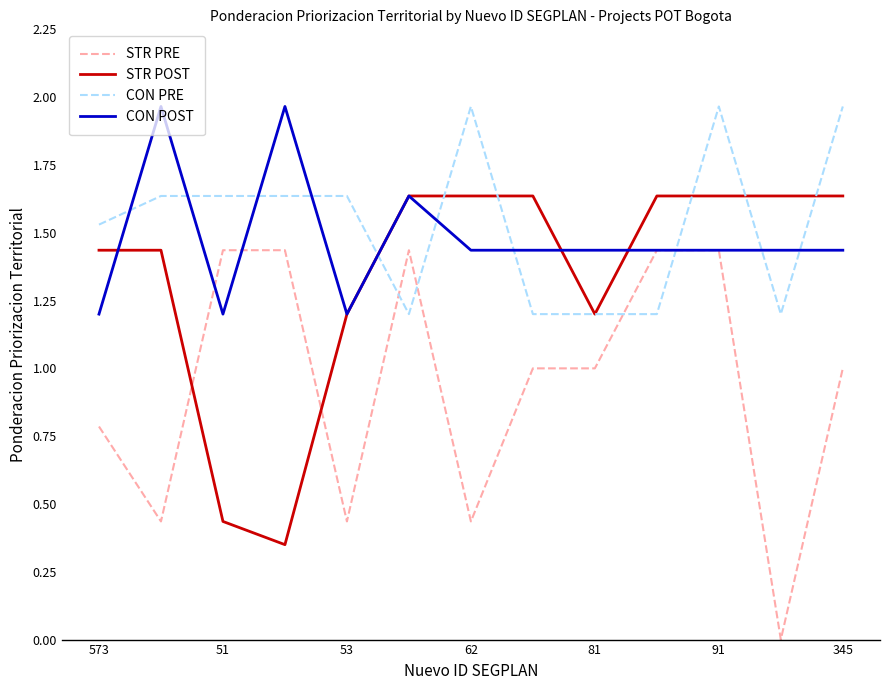

Which series ends up on top after the final intersection of STR POST and STR PRE?

STR POST